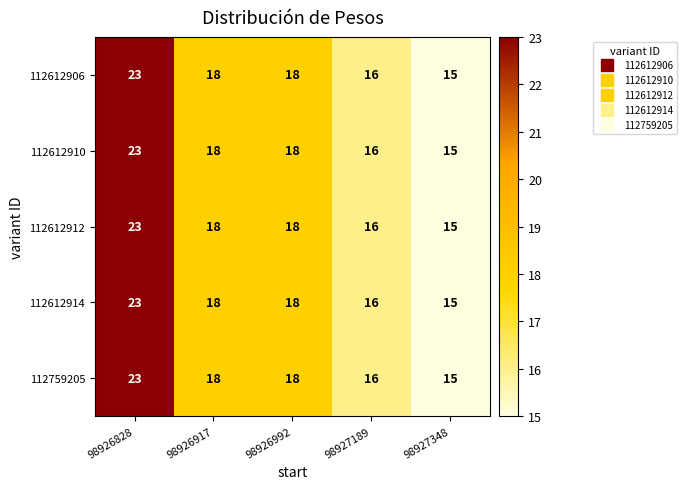

What is the difference between the second highest and minimum values in the 112612906 series?

3